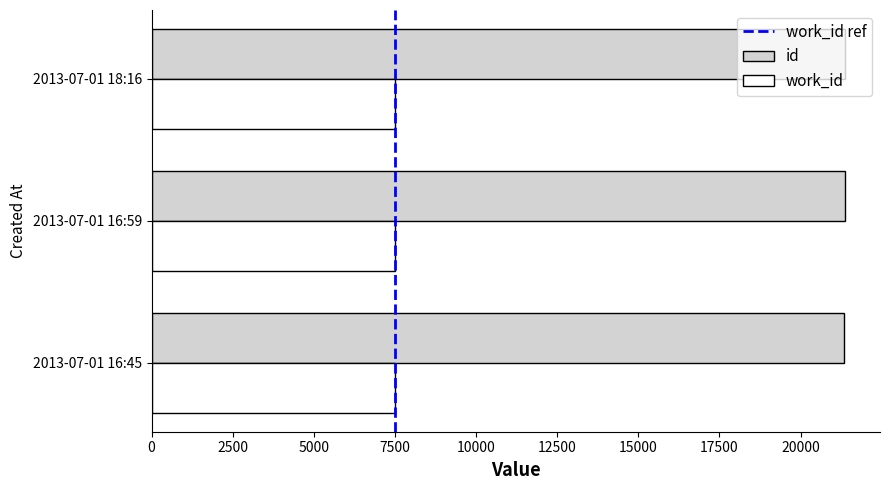

What is the minimum value for id?

21354